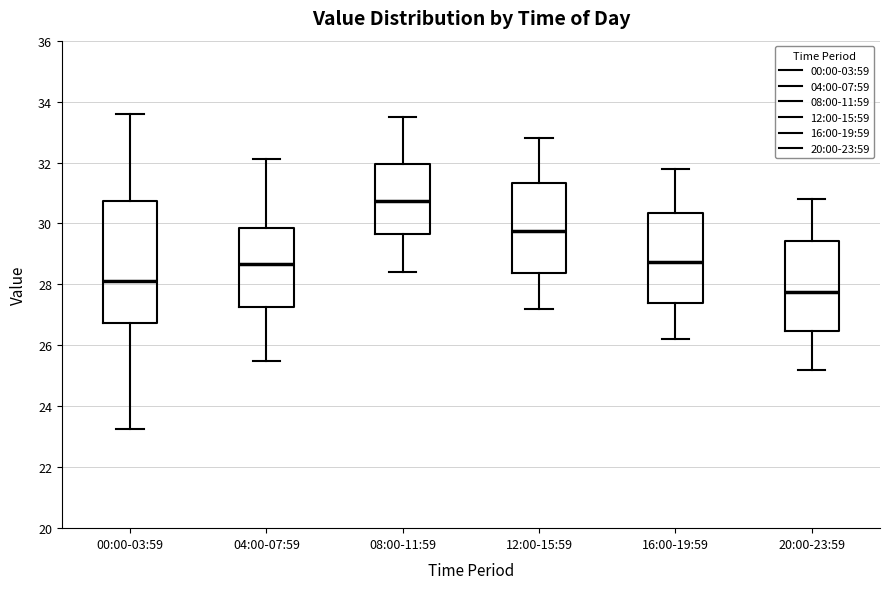

Comparing the boxes themselves (not the whiskers), which one is the tallest?

00:00-03:59